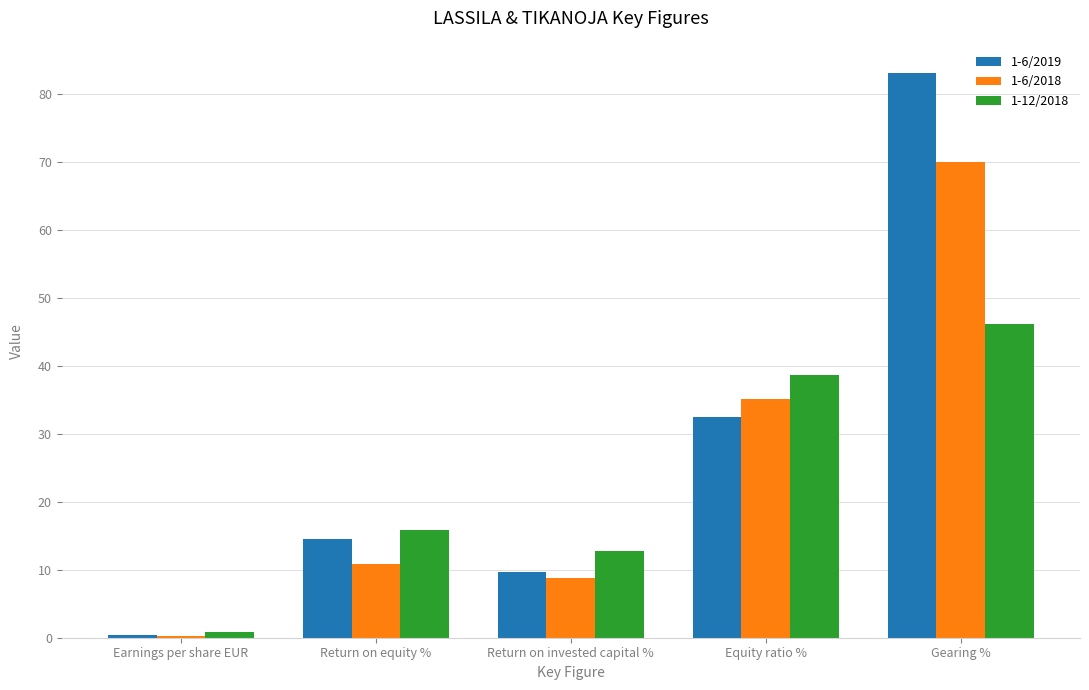

How many data points does each series have?

5